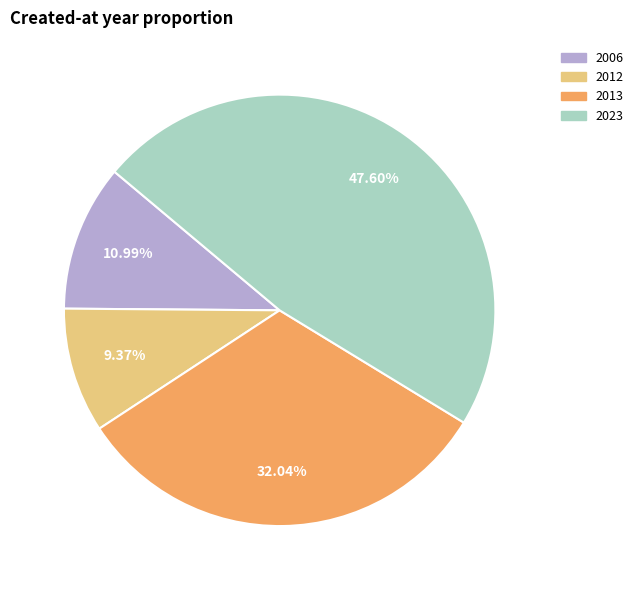

Is there any slice that represents more than half of the pie?

No